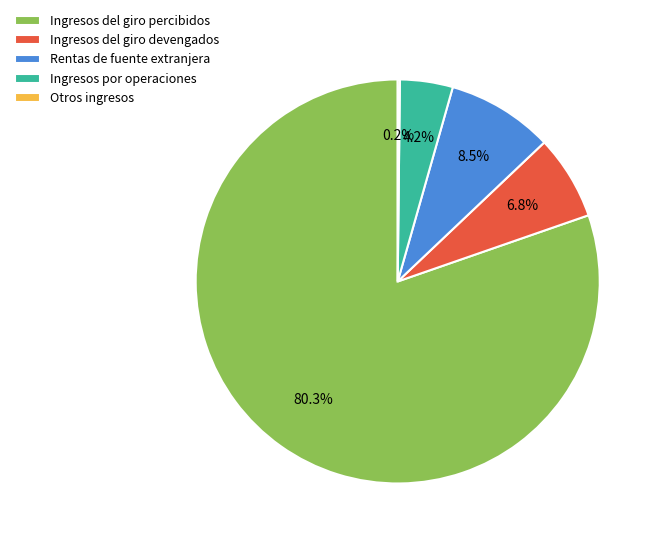

Which slice is the largest?

Ingresos del giro percibidos